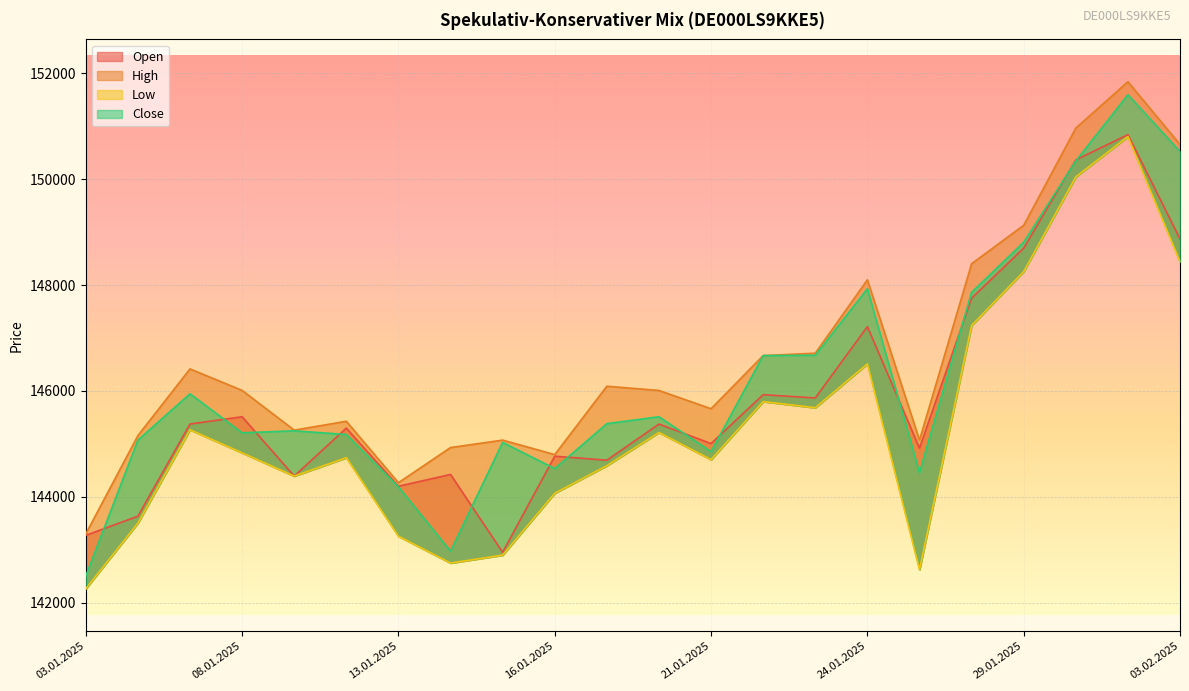

True or false: Close and Low intersect in this chart.

False